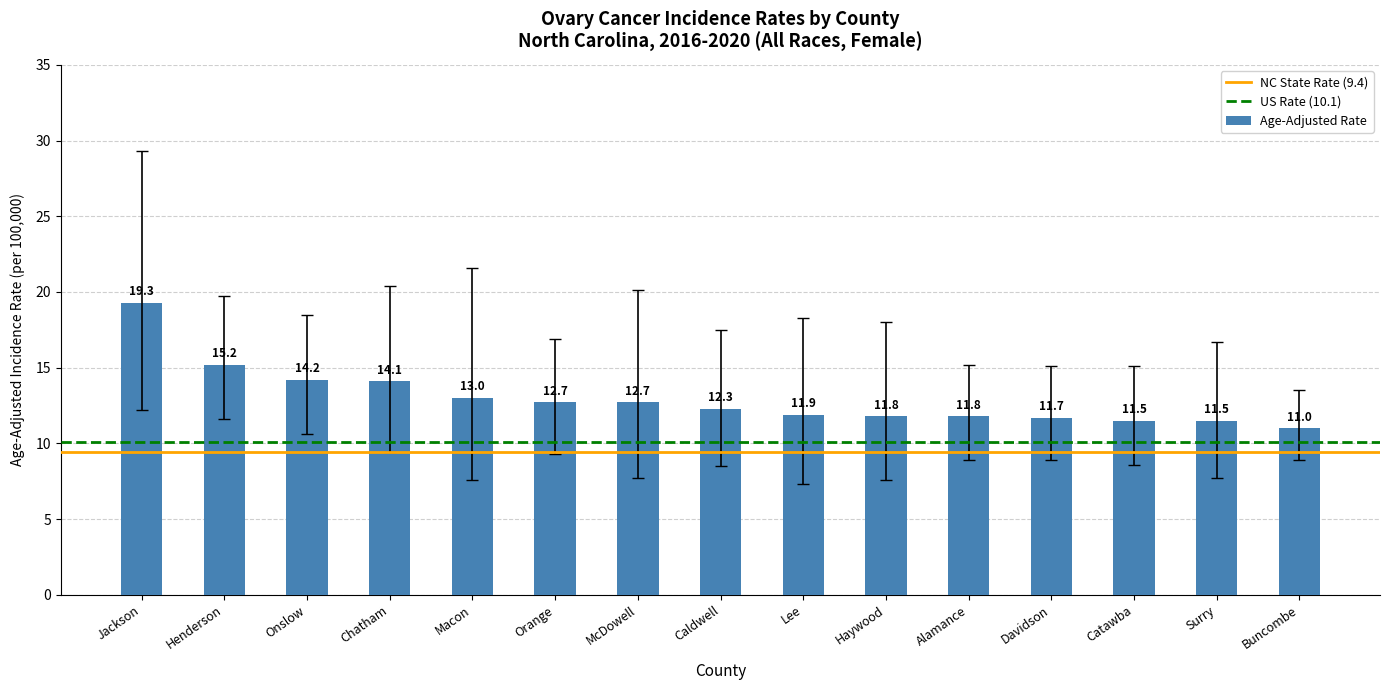

What is the average value?

13.0